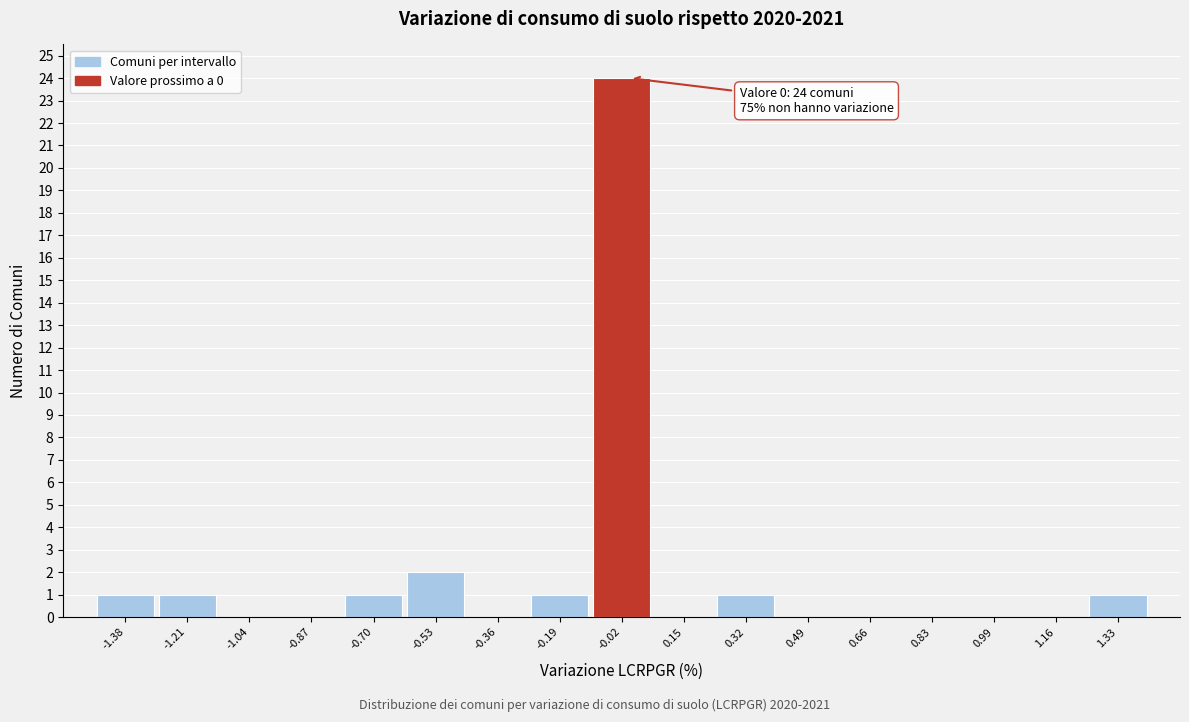

Over which range of the x-axis is the bar tallest?

-0.10 to 0.06